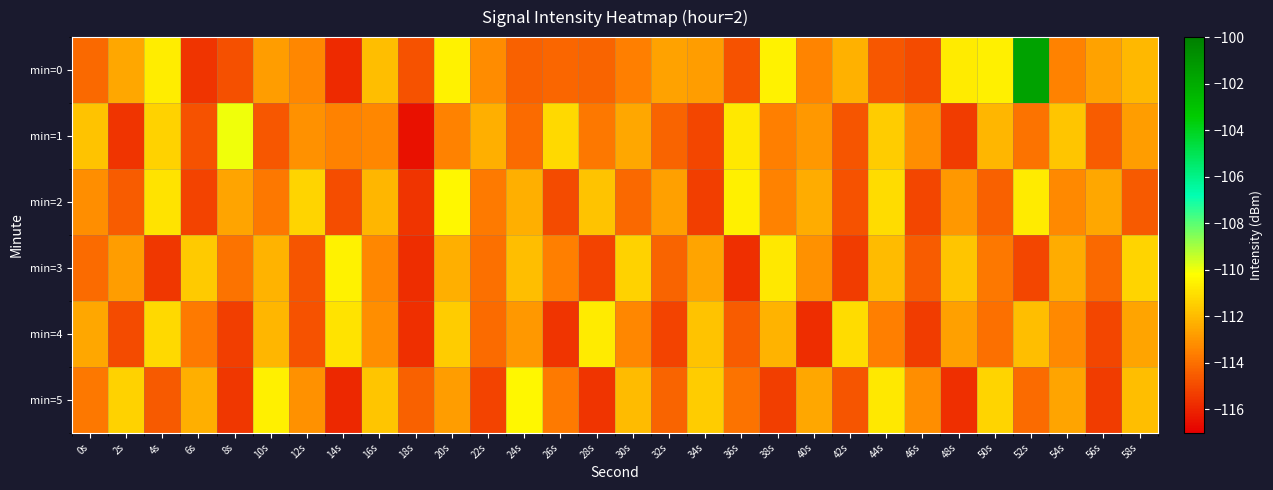

What is the spread (max minus min) of values at 8s?

5.5